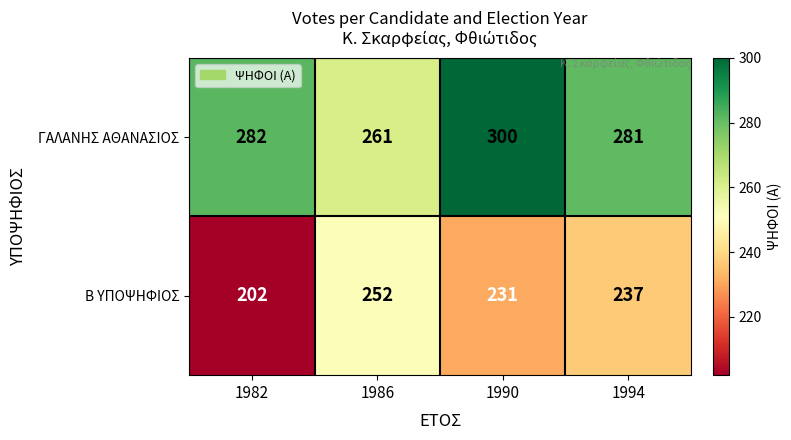

Count the Β ΥΠΟΨΗΦΙΟΣ values in the range 231 to 252.

3